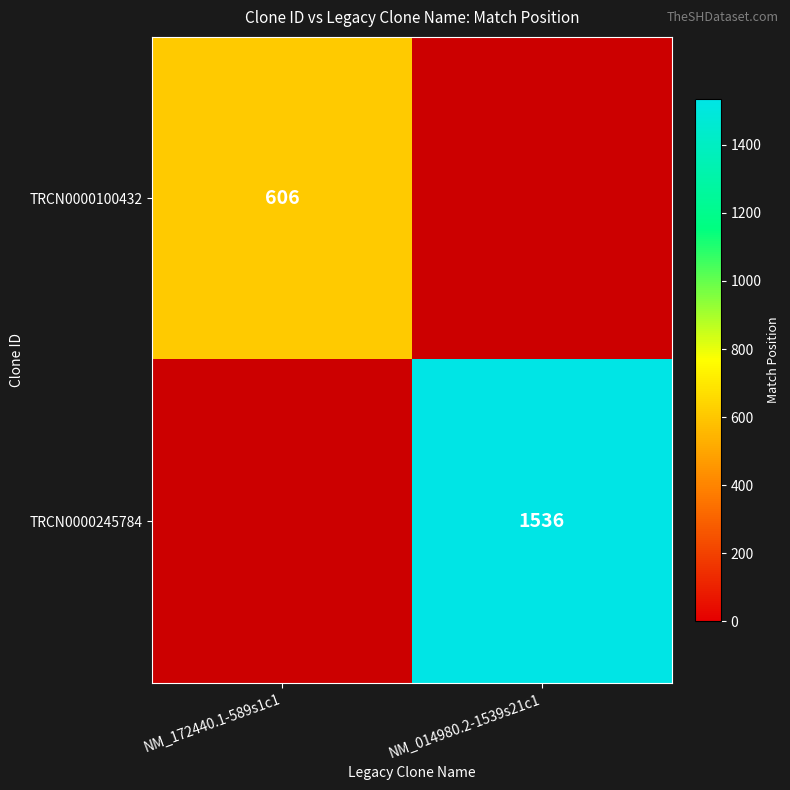

Is the value of TRCN0000100432 at NM_172440.1-589s1c1 greater than the value of TRCN0000245784 at NM_014980.2-1539s21c1?

No